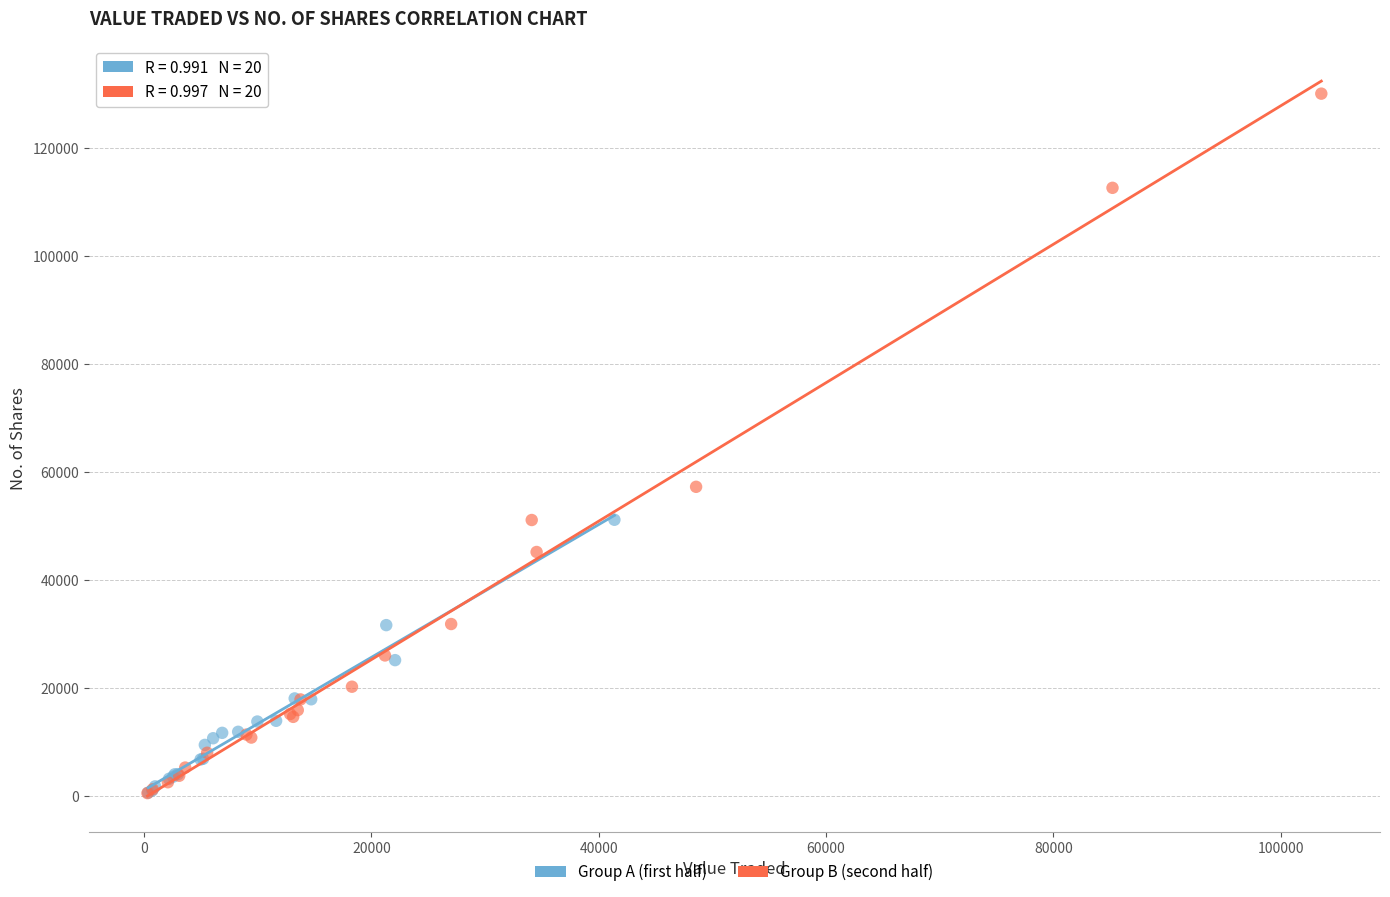

Which series has the largest Y range (max minus min)?

Group B (second half)